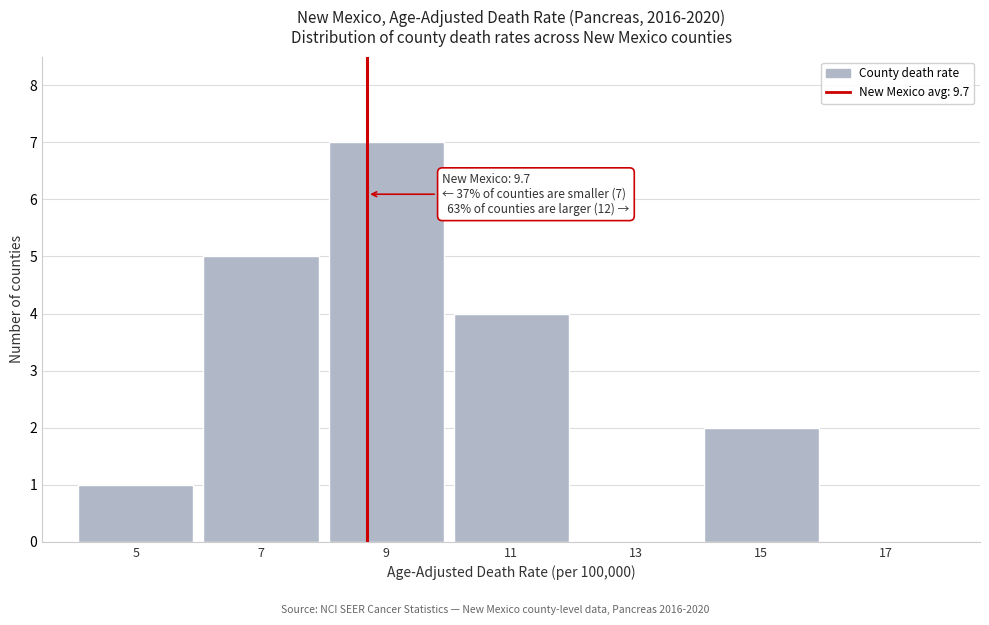

Reading left to right, what are all the values shown in this chart?

5=1	7=5	9=7	11=4	13=0	15=2	17=0